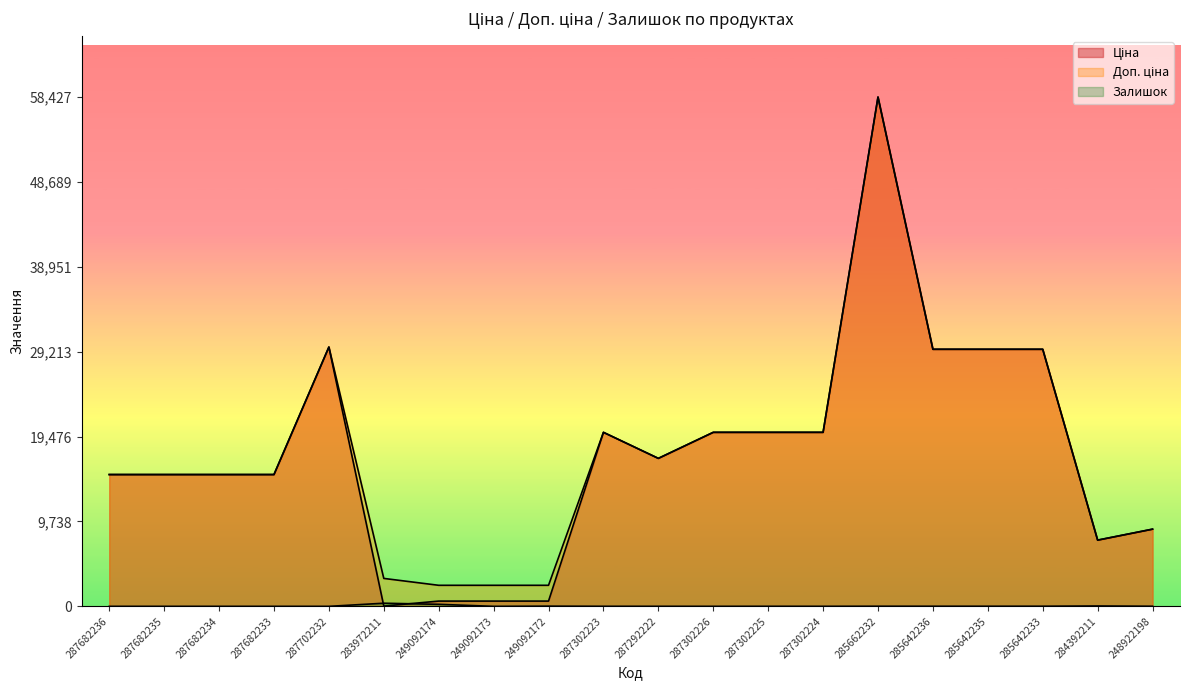

Which category has the highest value across all series?

285662232